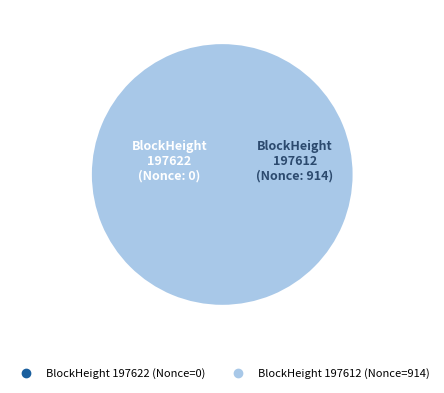

What is the largest slice in the pie chart?

197612